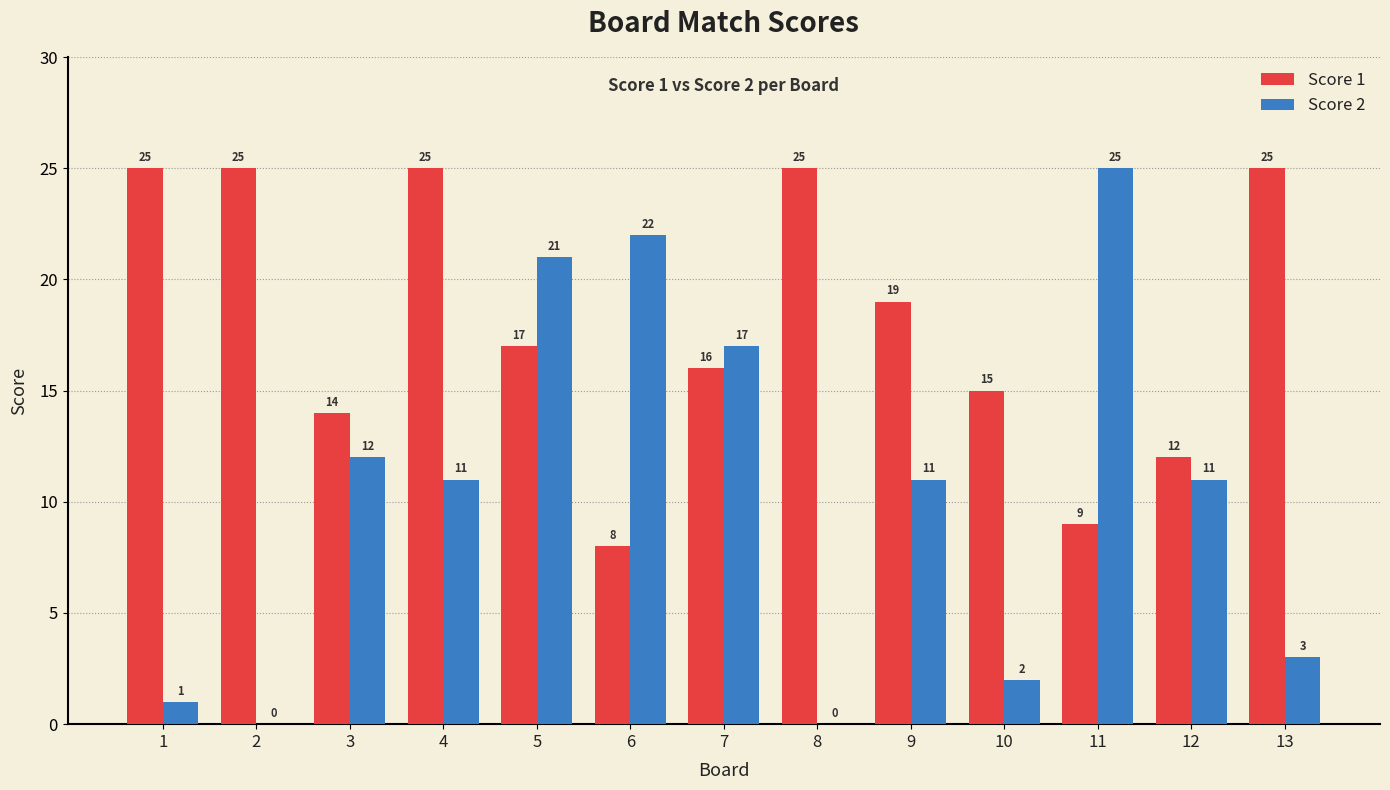

Between 6 and 7, which series saw the biggest shift?

Score 1